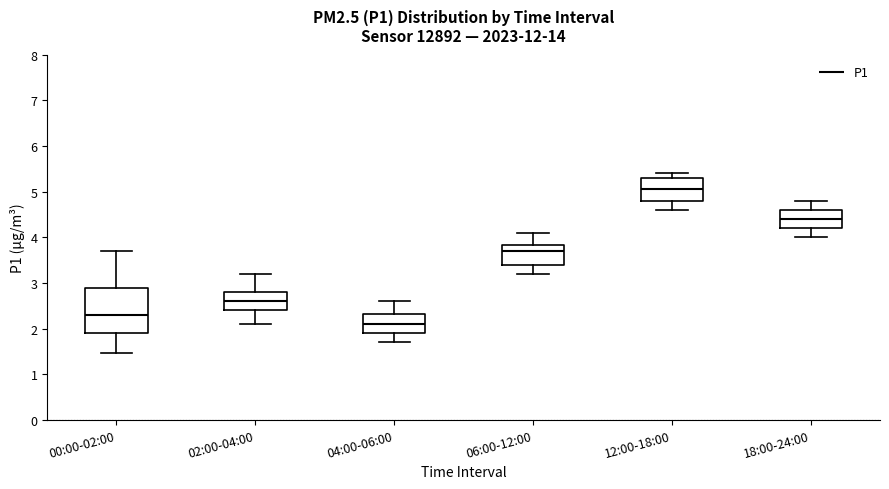

Comparing the boxes themselves (not the whiskers), which one is the tallest?

00:00-02:00